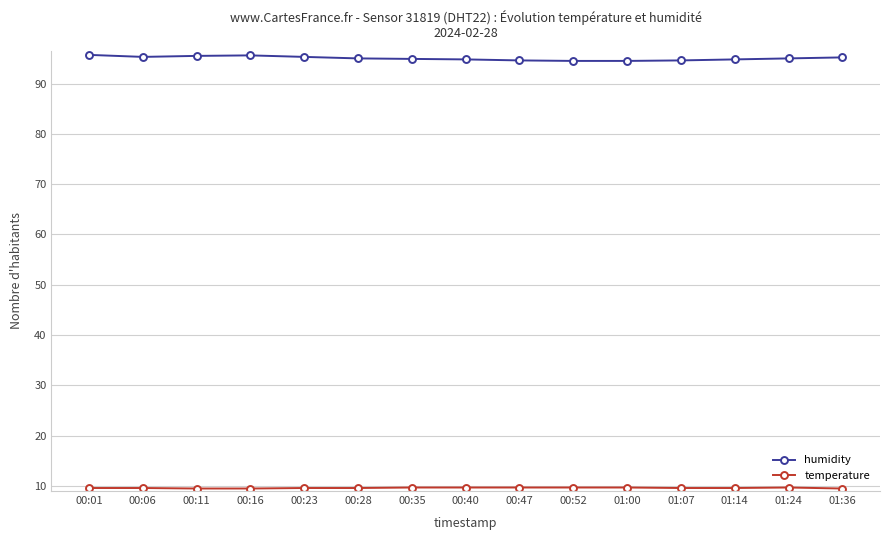

How many lines are shown in the chart?

2